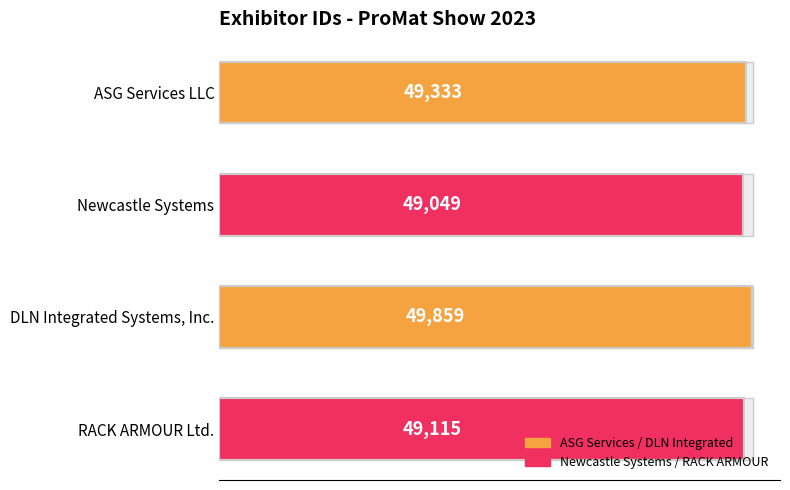

How many bars are there in total?

4